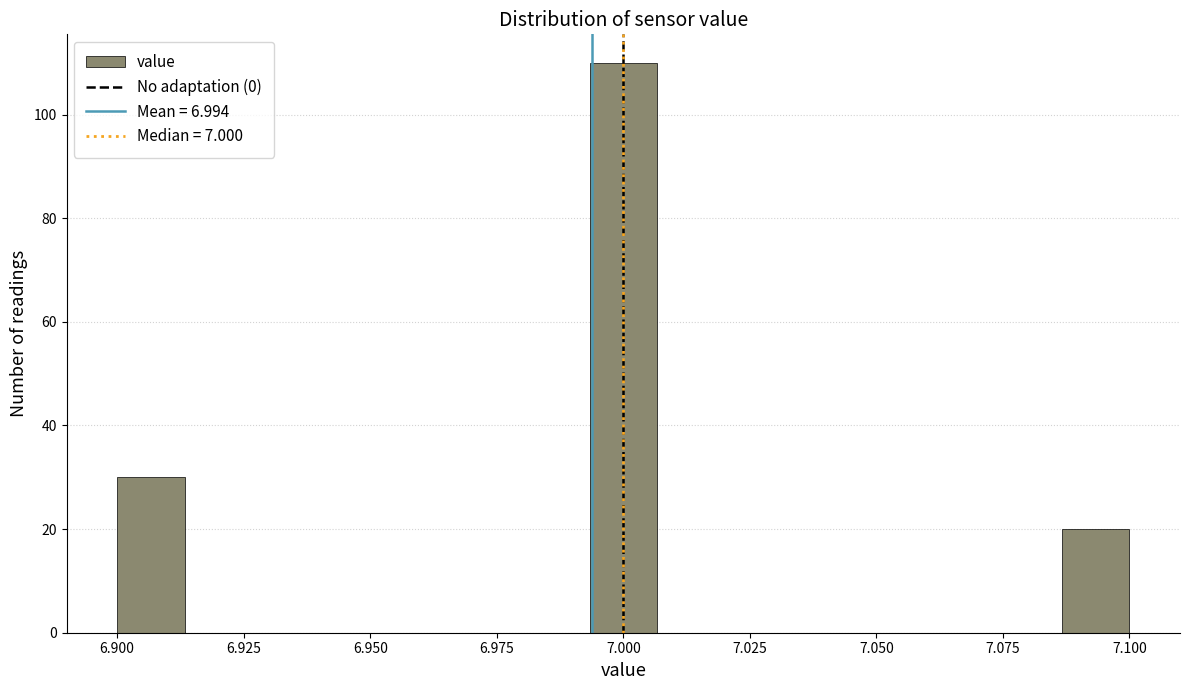

Around what value on the x-axis is the tallest bar? Give the approximate position of its centre, as read against the axis.

7.000